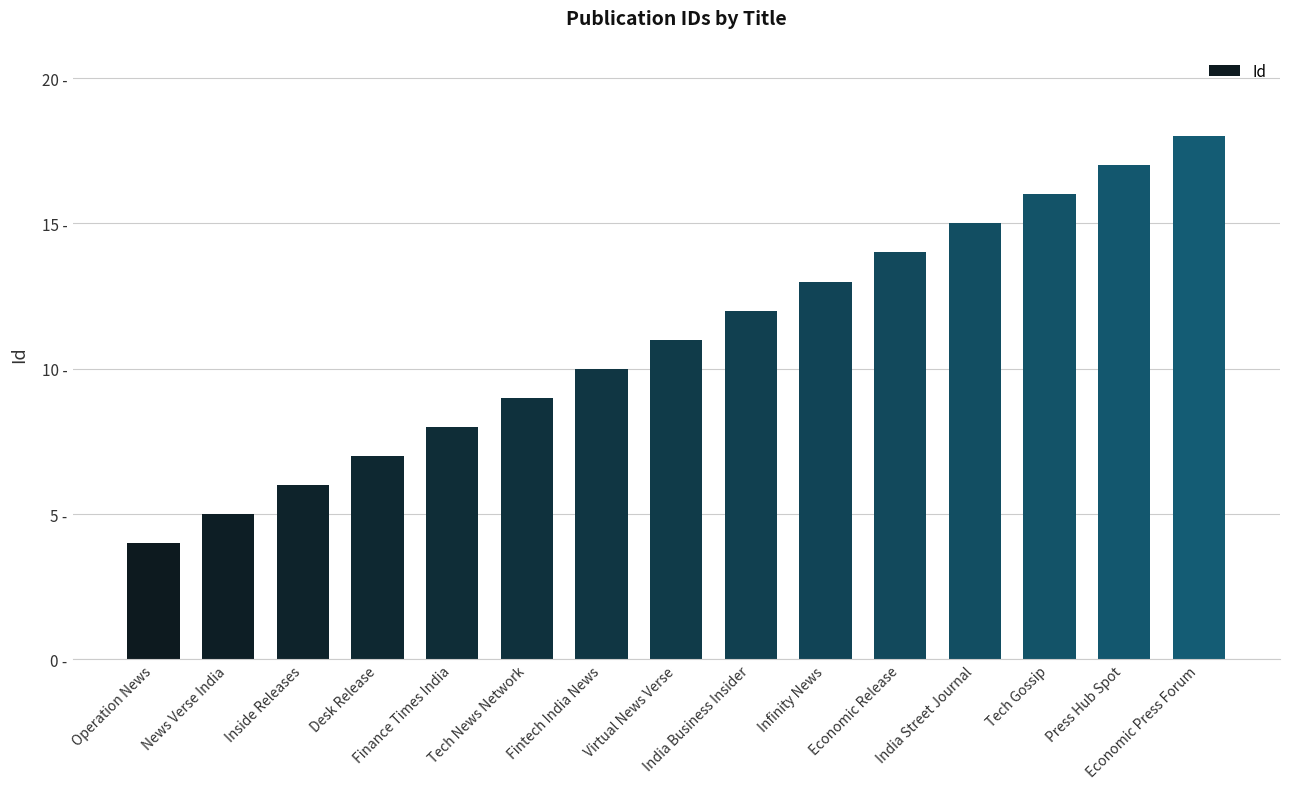

Rank the categories by value from highest to lowest.

Economic Press Forum, Press Hub Spot, Tech Gossip, India Street Journal, Economic Release, Infinity News, India Business Insider, Virtual News Verse, Fintech India News, Tech News Network, Finance Times India, Desk Release, Inside Releases, News Verse India, Operation News